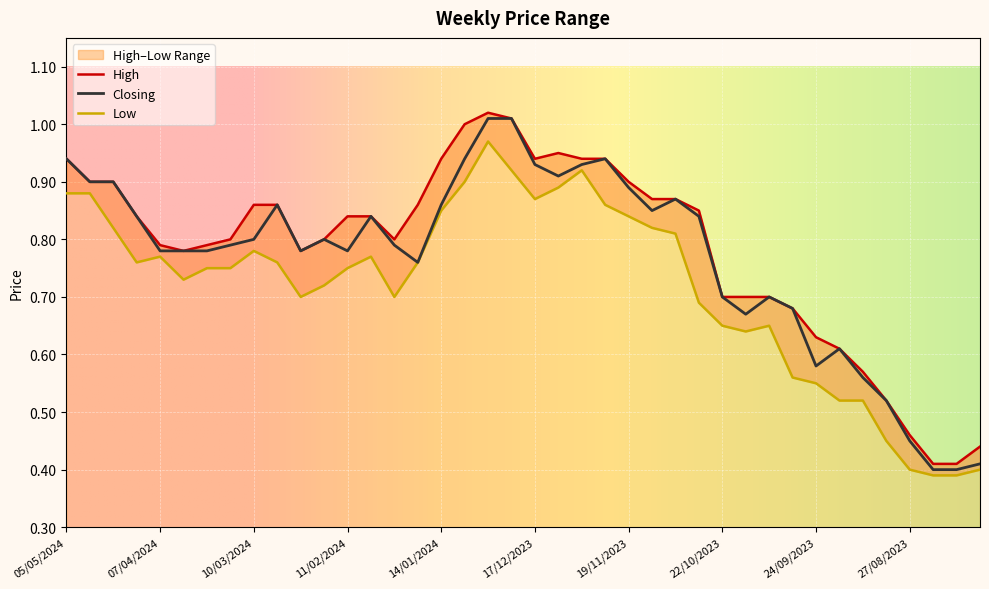

True or false: Closing has a value of 0.7 at 01/10/2023.

True